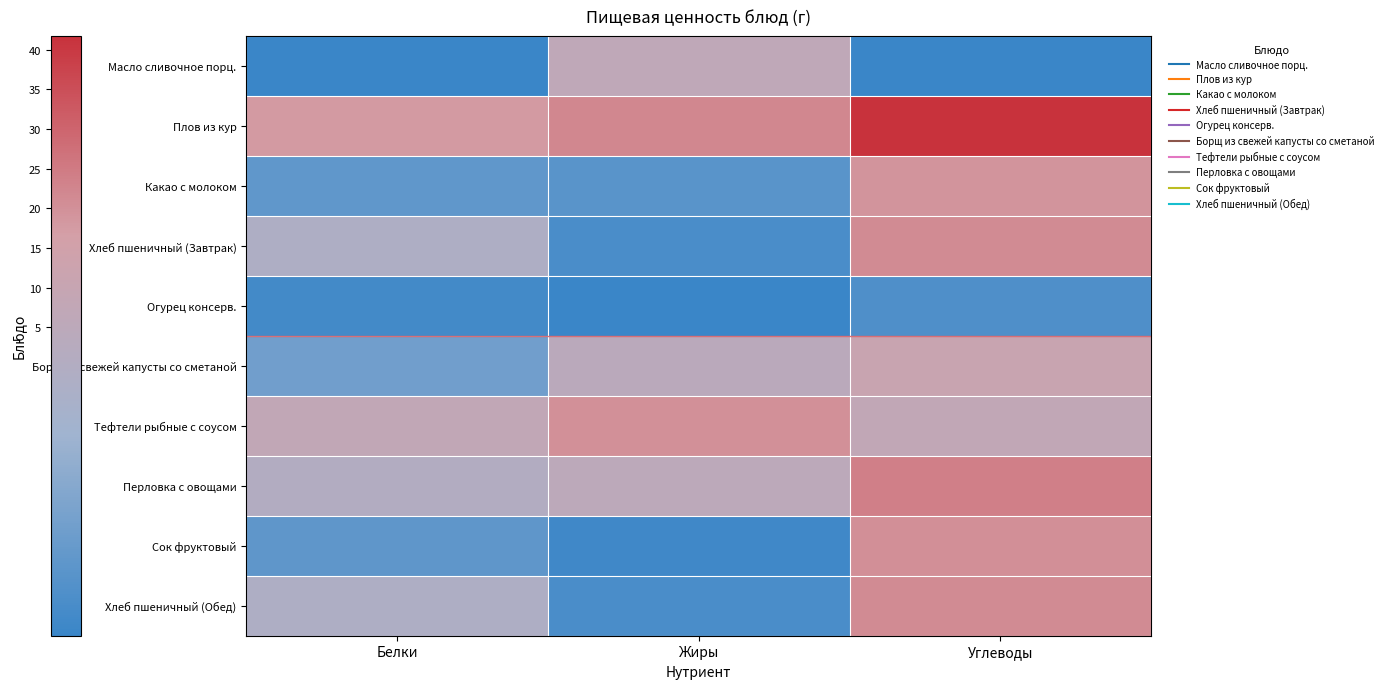

Reading left to right, transcribe all the data shown in this chart.

Масло сливочное порц.: Белки=0.1	Жиры=6.4	Углеводы=0.1
Плов из кур: Белки=17.7	Жиры=22.1	Углеводы=41.8
Какао с молоком: Белки=1.0	Жиры=0.8	Углеводы=19.2
Хлеб пшеничный (Завтрак): Белки=3.3	Жиры=0.5	Углеводы=21.1
Огурец консерв.: Белки=0.3	Жиры=0.0	Углеводы=0.6
Борщ из свежей капусты со сметаной: Белки=1.5	Жиры=4.3	Углеводы=11.0
Тефтели рыбные с соусом: Белки=7.7	Жиры=19.9	Углеводы=7.3
Перловка с овощами: Белки=3.5	Жиры=4.8	Углеводы=23.8
Сок фруктовый: Белки=1.0	Жиры=0.2	Углеводы=20.2
Хлеб пшеничный (Обед): Белки=3.3	Жиры=0.5	Углеводы=21.1